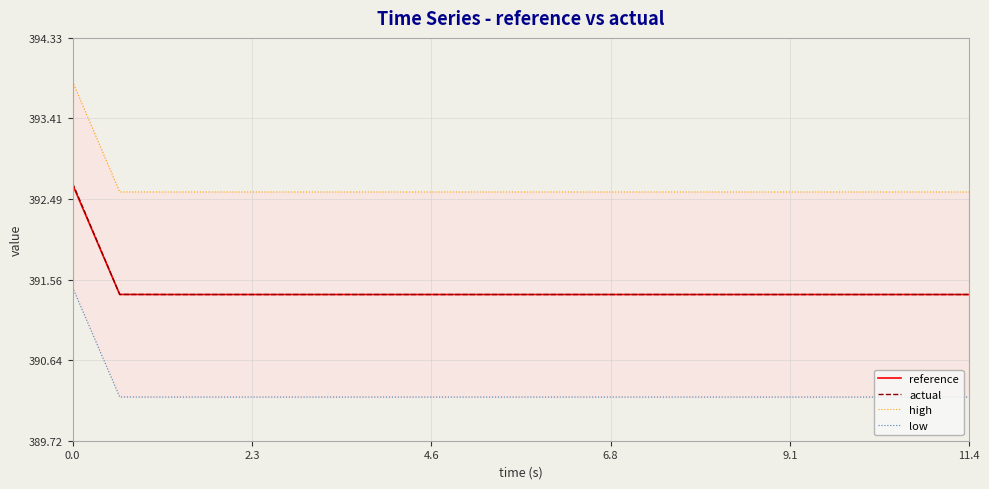

Reading left to right, extract all data points from this chart.

reference: 392.7	391.4	391.4	391.4	391.4	391.4	391.4	391.4	391.4	391.4	391.4	391.4	391.4	391.4	391.4	391.4	391.4	391.4	391.4	391.4
actual: 392.7	391.4	391.4	391.4	391.4	391.4	391.4	391.4	391.4	391.4	391.4	391.4	391.4	391.4	391.4	391.4	391.4	391.4	391.4	391.4
high: 393.8	392.6	392.6	392.6	392.6	392.6	392.6	392.6	392.6	392.6	392.6	392.6	392.6	392.6	392.6	392.6	392.6	392.6	392.6	392.6
low: 391.5	390.2	390.2	390.2	390.2	390.2	390.2	390.2	390.2	390.2	390.2	390.2	390.2	390.2	390.2	390.2	390.2	390.2	390.2	390.2